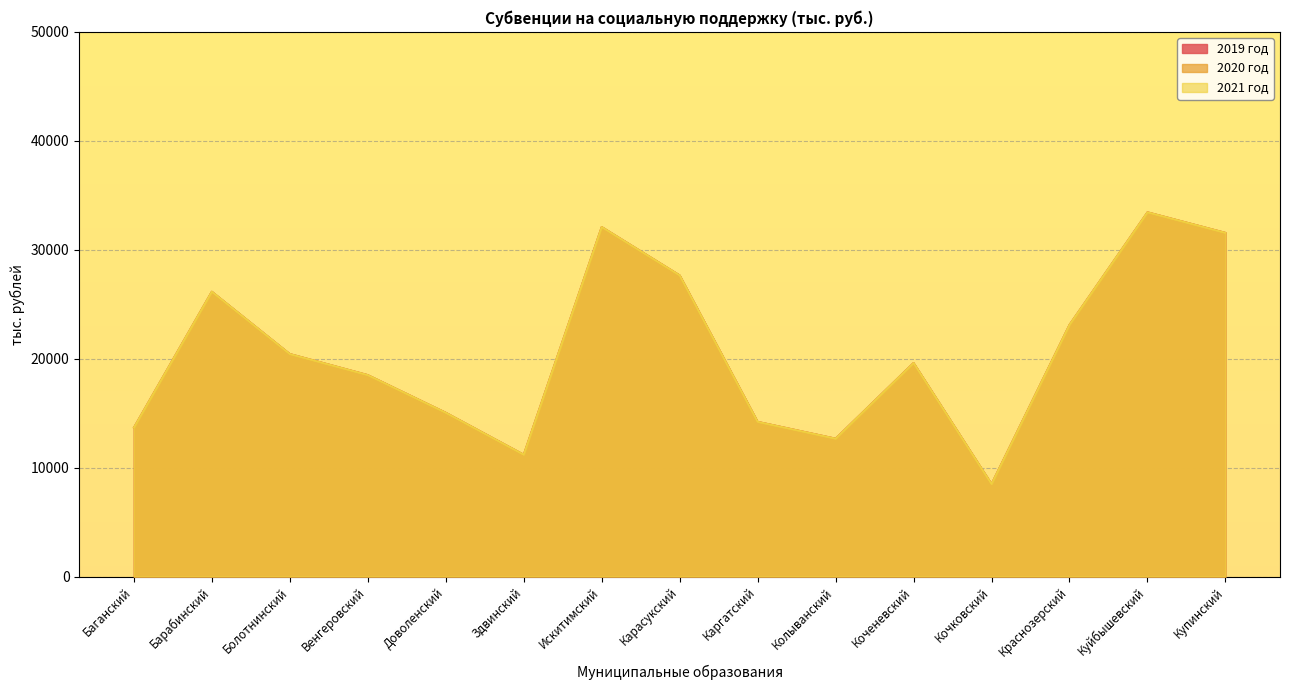

True or false: 2019 год and 2021 год intersect in this chart.

False